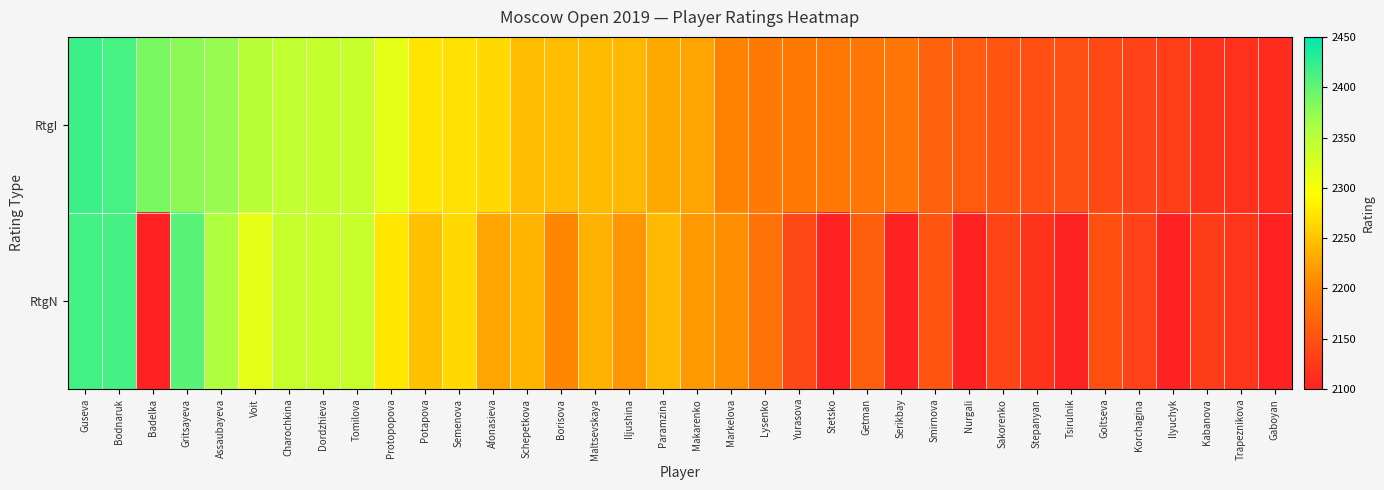

What value does the RtgN series have at Iljushina?

2215.0